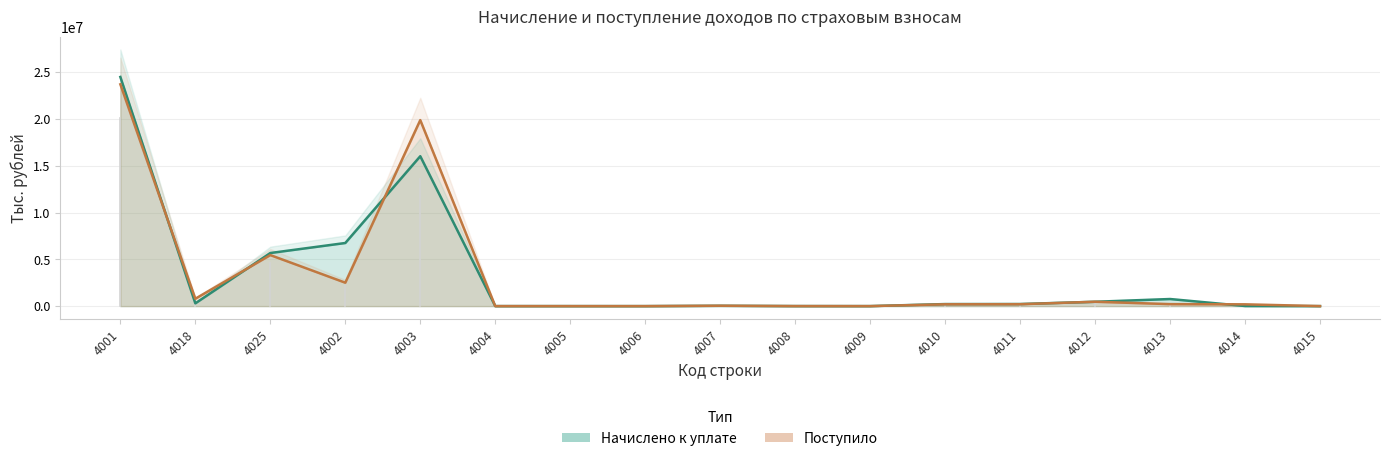

The Поступило series shows 42705 at 4007. True or false?

True